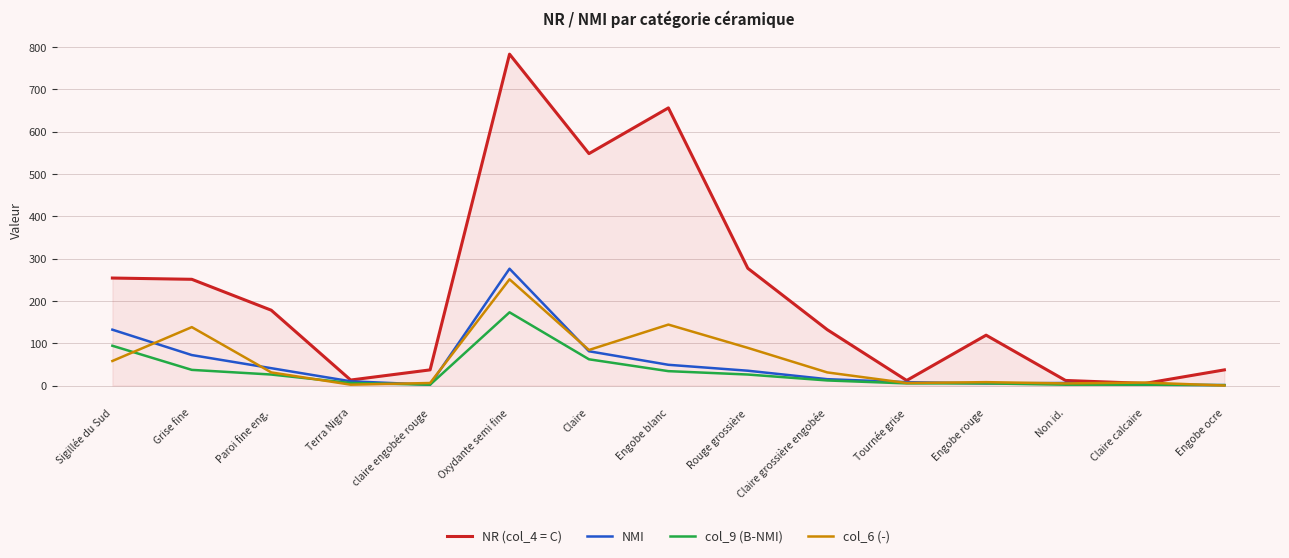

What is the sum of all NMI values?

735